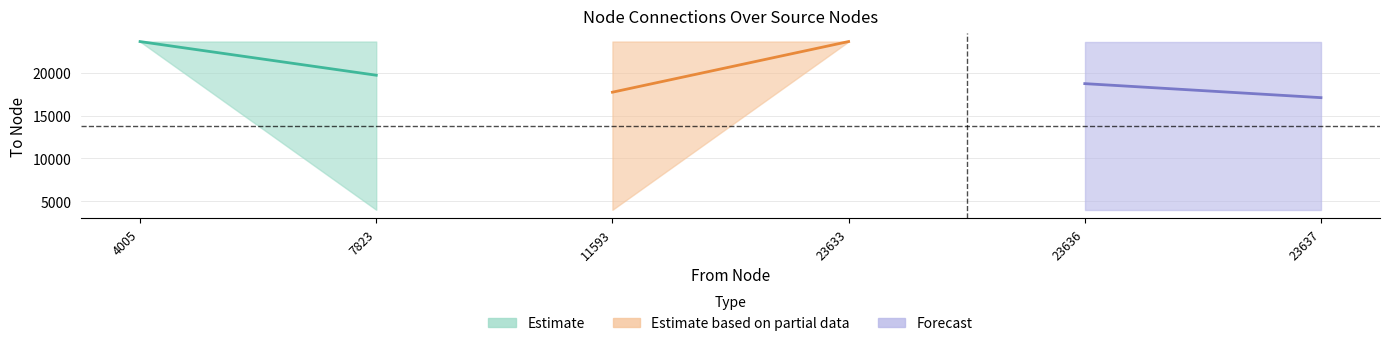

The to series shows 11531 at 11593. True or false?

False